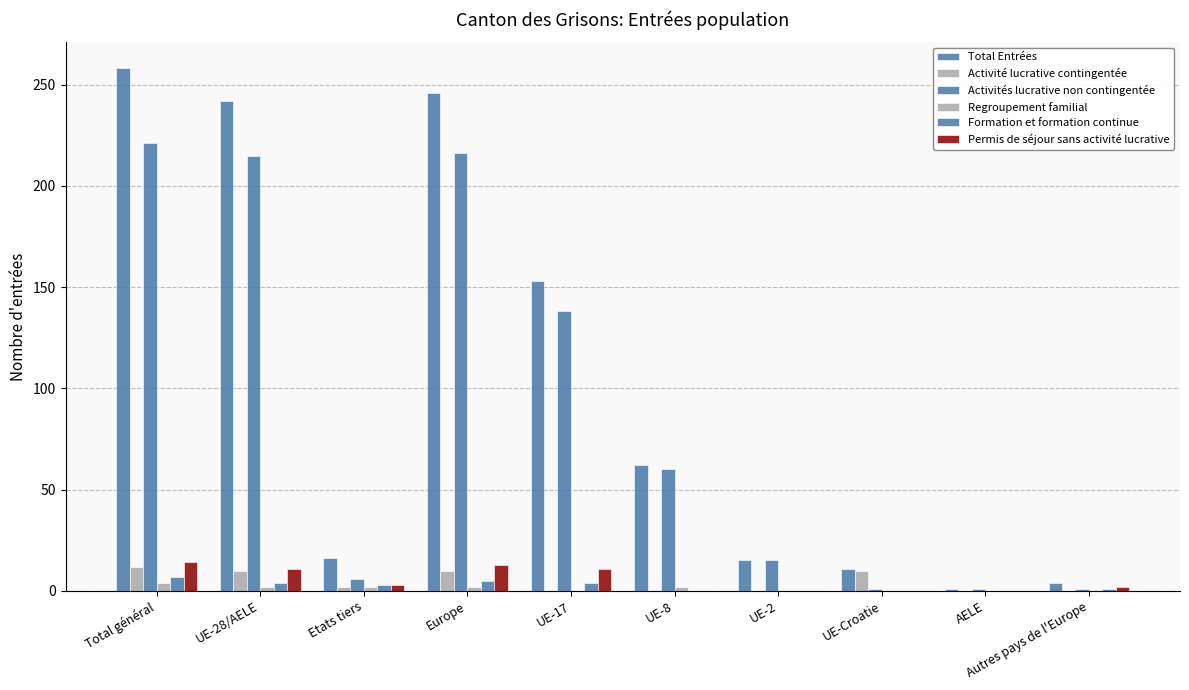

Count the number of data series in this chart.

6